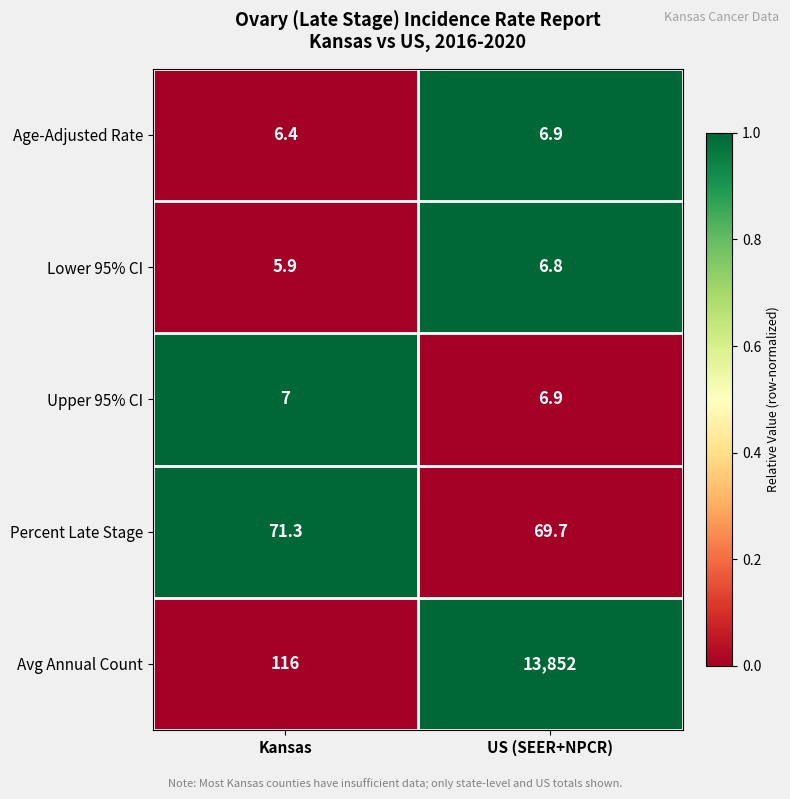

What is the sum of all Lower 95% CI values?

12.7